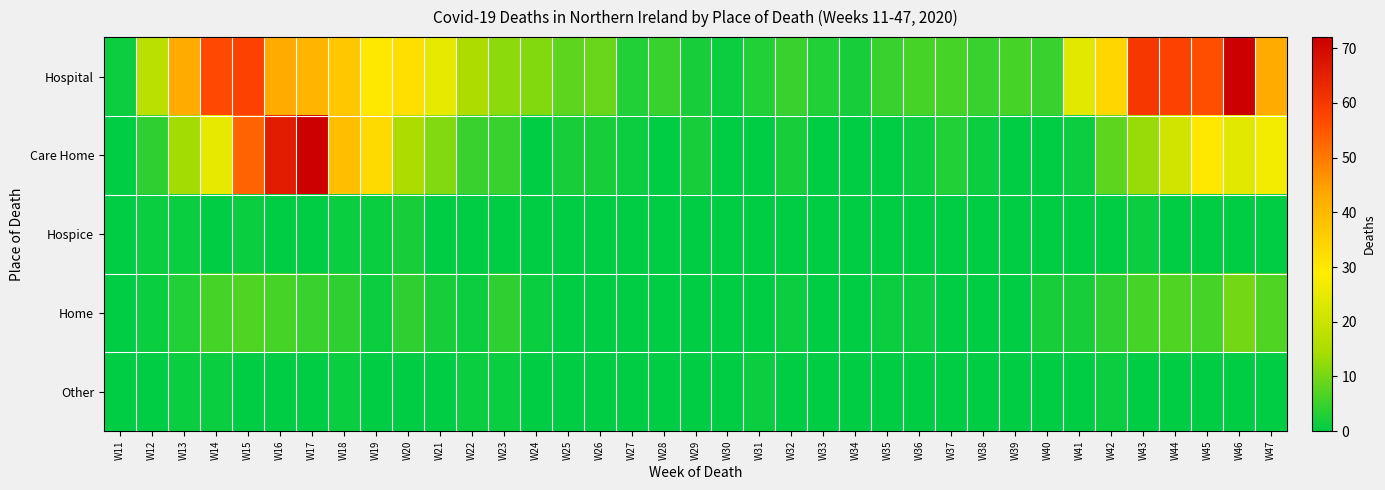

What is the spread (max minus min) of values at W32?

5